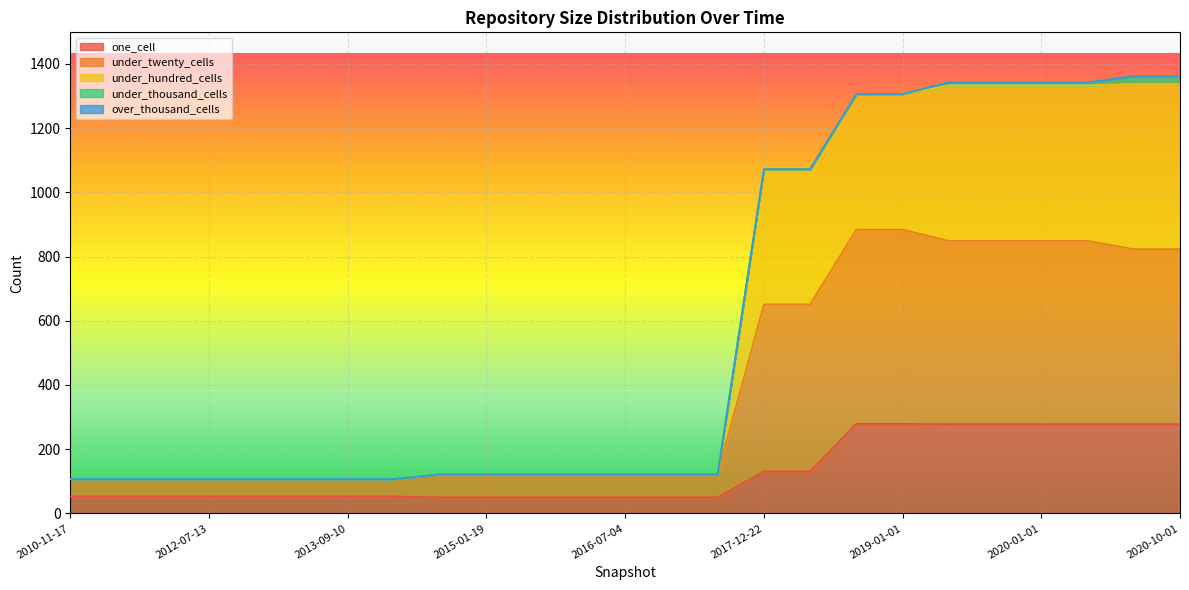

Does the chart display data point markers on the line(s)?

No